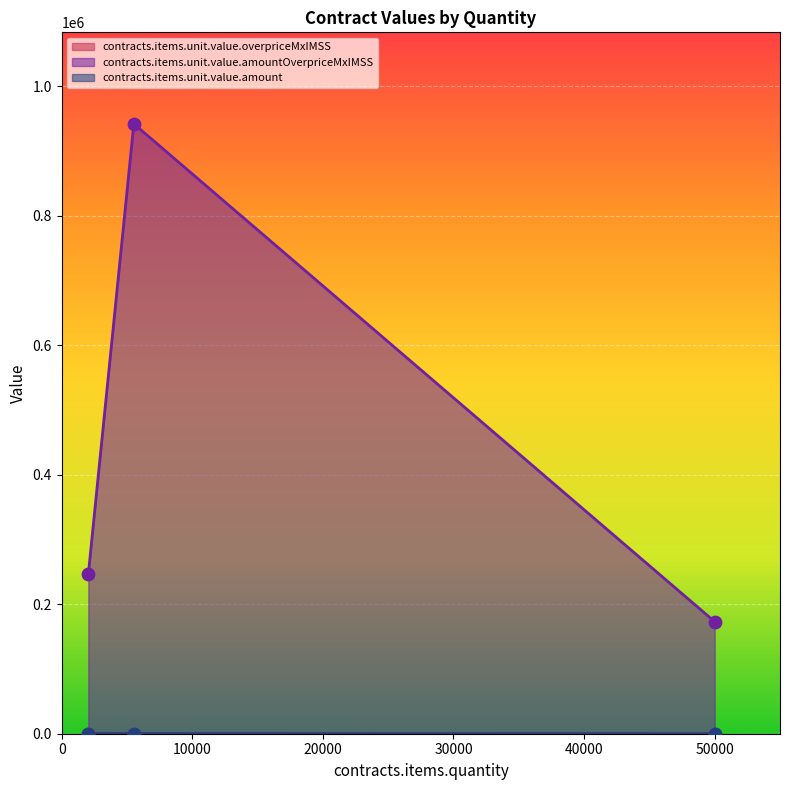

Is the value of contracts.items.unit.value.amountOverpriceMxIMSS at 50000 greater than the value of contracts.items.unit.value.overpriceMxIMSS at 2041?

Yes